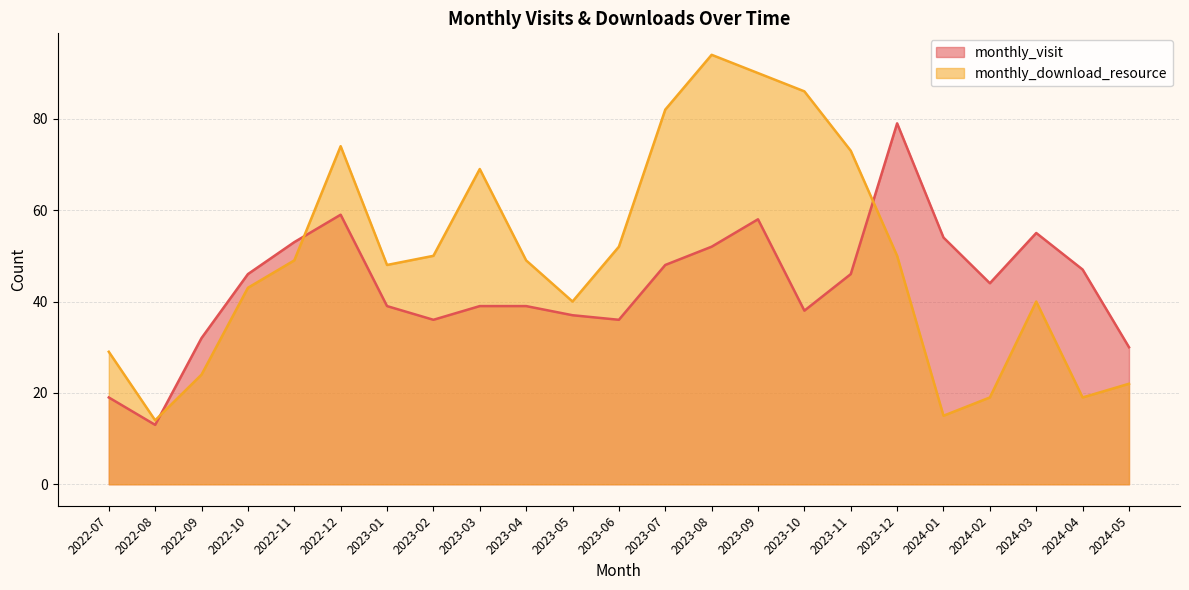

Reading right to left, extract all data points from this chart.

monthly_visit: 2024-05=30	2024-04=47	2024-03=55	2024-02=44	2024-01=54	2023-12=79	2023-11=46	2023-10=38	2023-09=58	2023-08=52	2023-07=48	2023-06=36	2023-05=37	2023-04=39	2023-03=39	2023-02=36	2023-01=39	2022-12=59	2022-11=53	2022-10=46	2022-09=32	2022-08=13	2022-07=19
monthly_download_resource: 2024-05=22	2024-04=19	2024-03=40	2024-02=19	2024-01=15	2023-12=50	2023-11=73	2023-10=86	2023-09=90	2023-08=94	2023-07=82	2023-06=52	2023-05=40	2023-04=49	2023-03=69	2023-02=50	2023-01=48	2022-12=74	2022-11=49	2022-10=43	2022-09=24	2022-08=14	2022-07=29